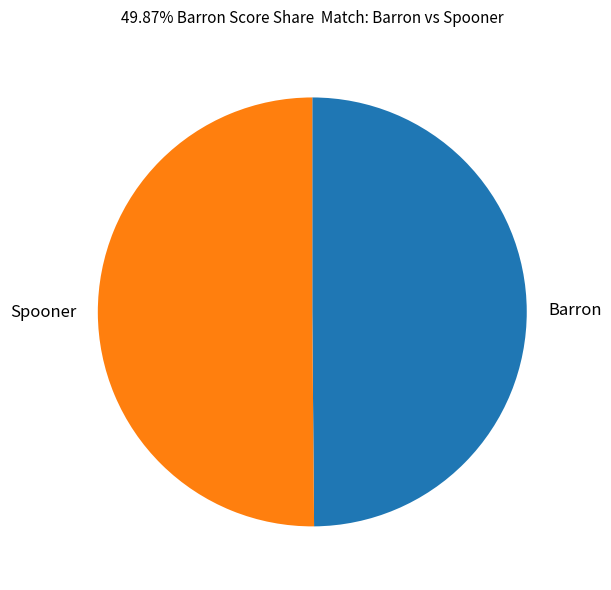

Count the number of slices in the pie.

2